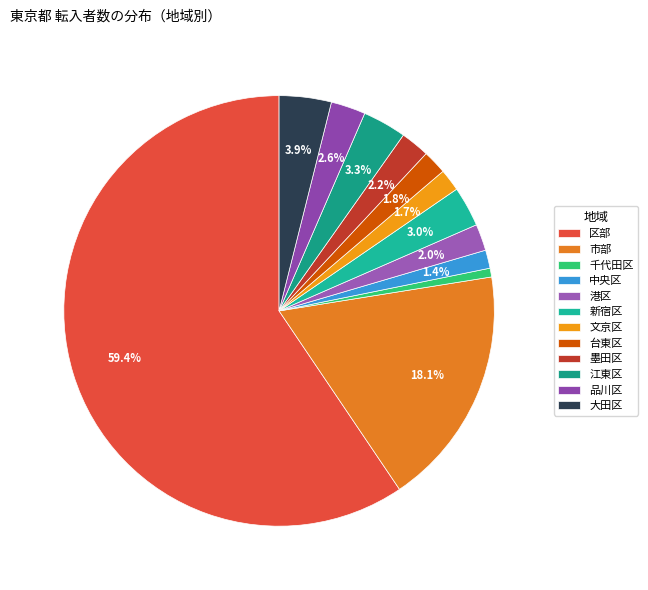

How much of the chart is everything except 墨田区?

97.8%